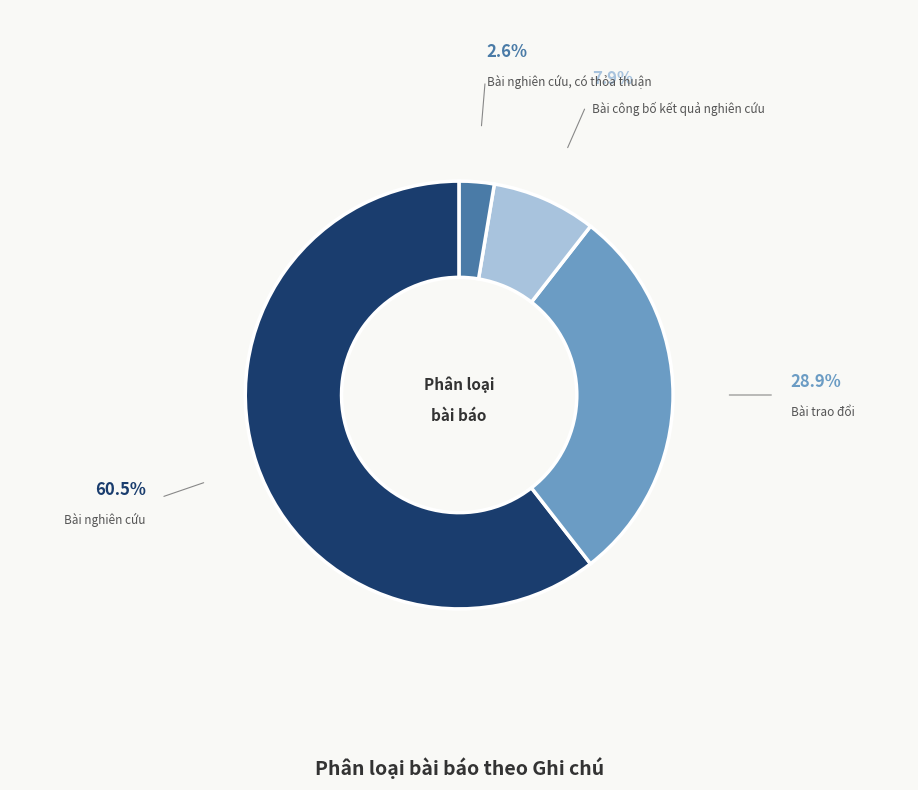

Which slice represents more than half of the pie?

Bài nghiên cứu